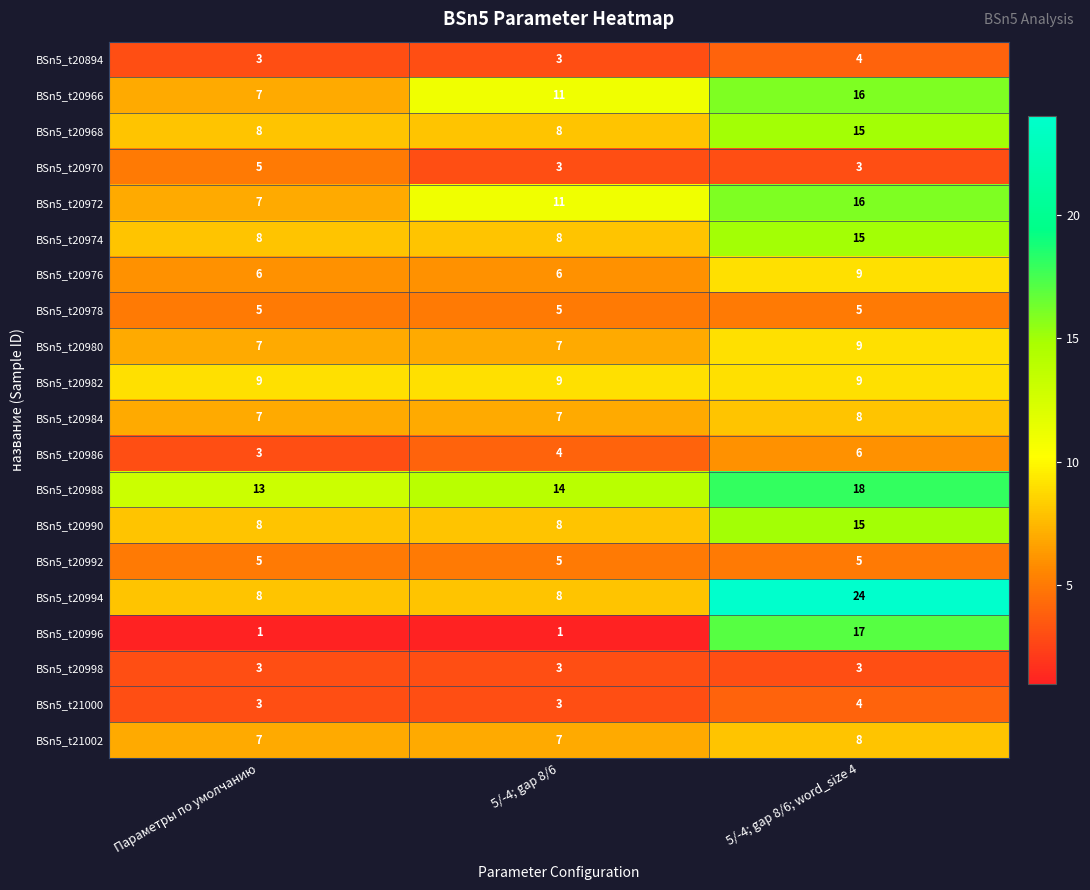

The BSn5_t20974 series shows 3 at 5/-4; gap 8/6. True or false?

False